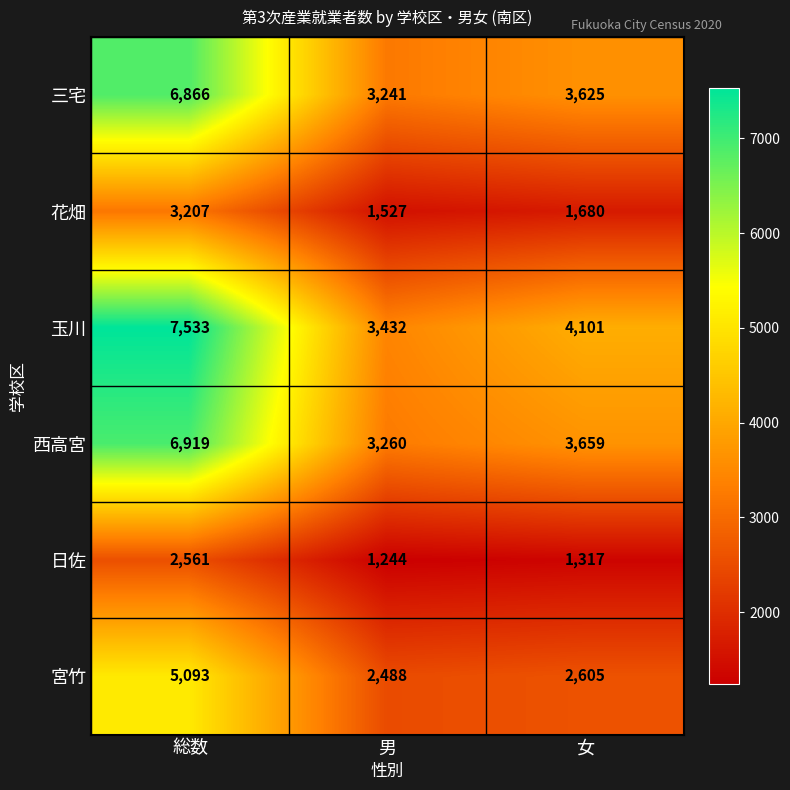

Between 総数 and 女, which series saw the biggest shift?

玉川